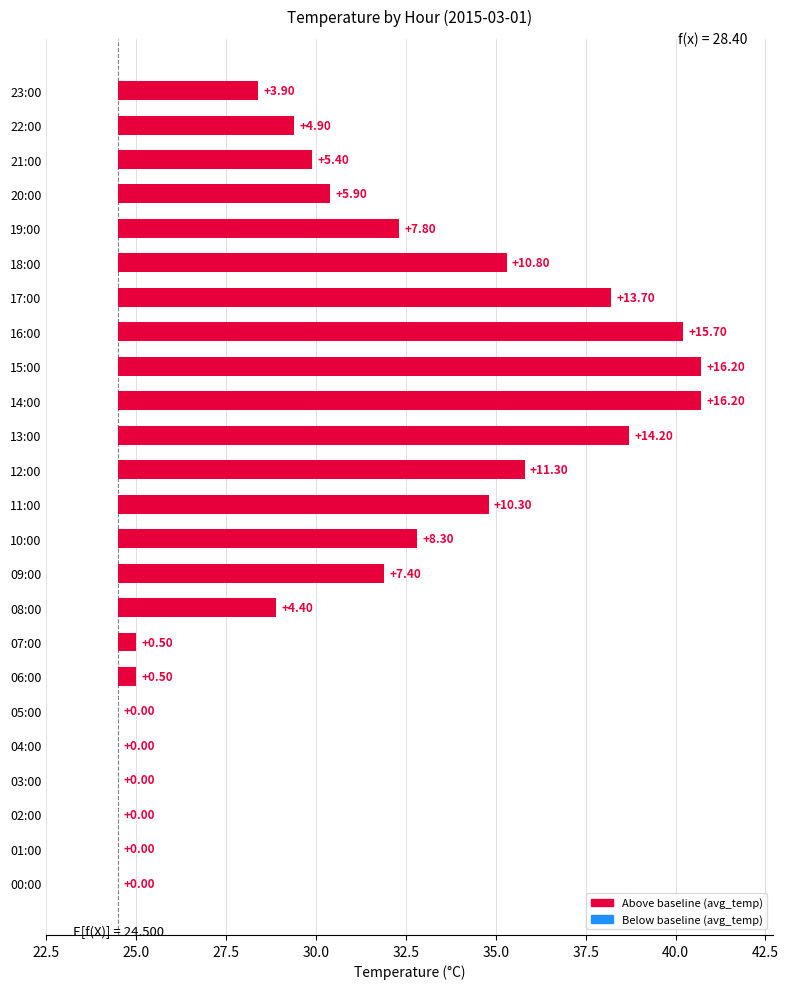

How many values are above zero?

18